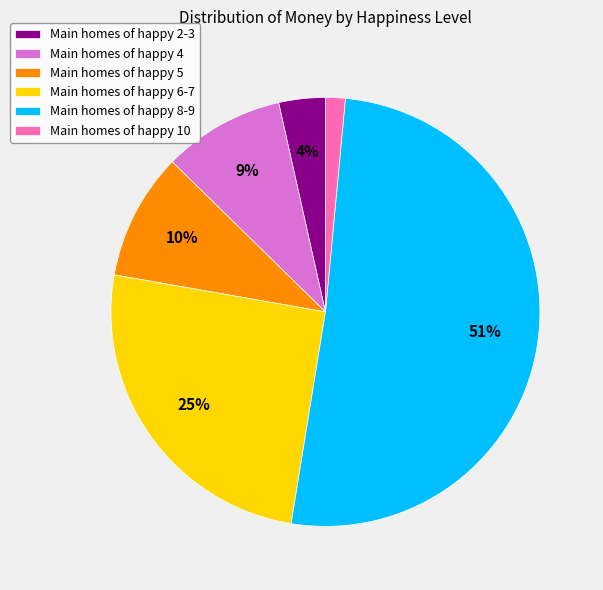

To the nearest percent, what percentage of the pie is Main homes of happy 10?

1%